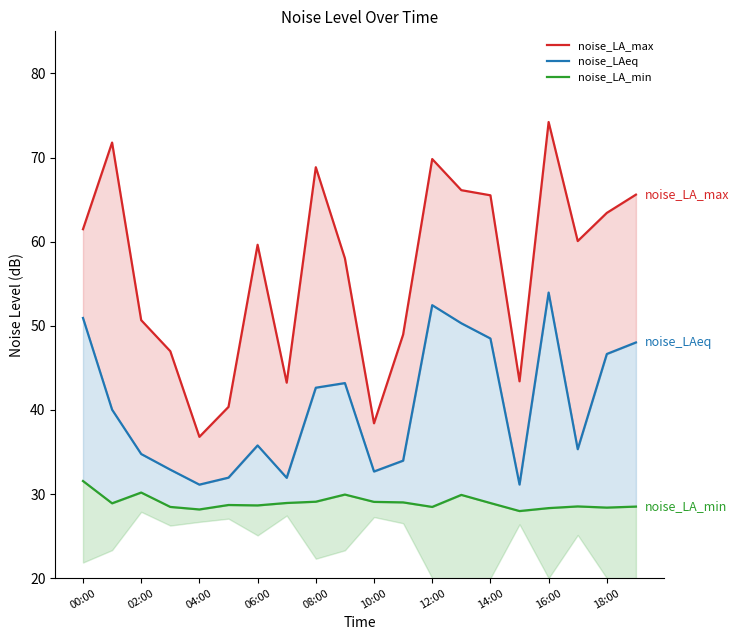

True or false: noise_LA_max and noise_LAeq intersect in this chart.

False